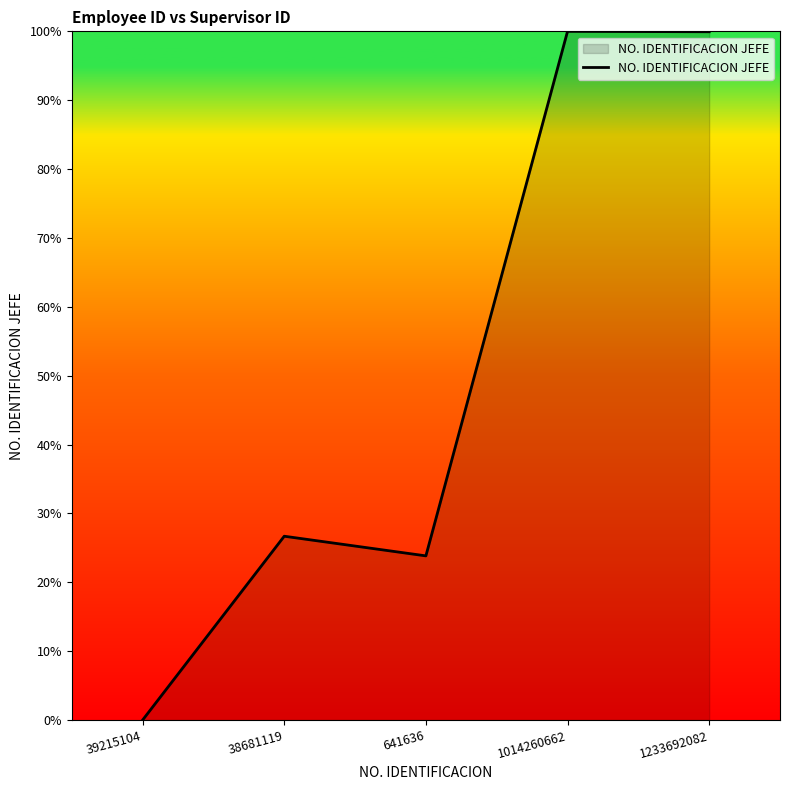

What is the change in value from 38681119 to 641636?

-2.9